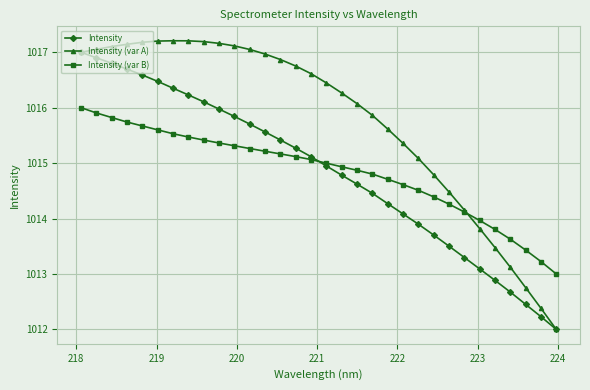

What is the value of the Intensity (var B) point at the 22nd from the left?

1014.6